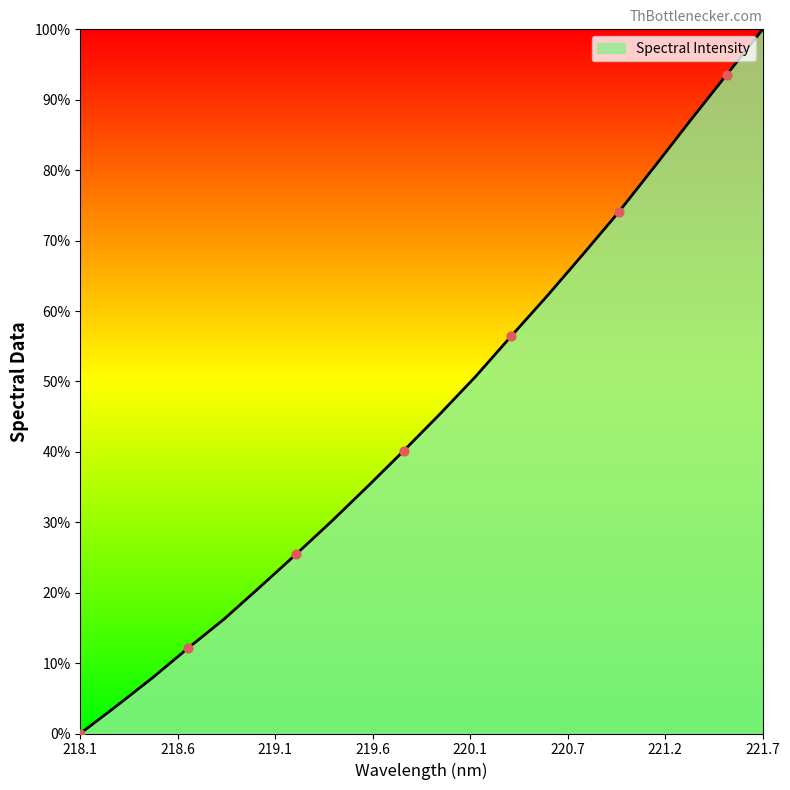

What is the difference between the maximum and minimum values?

100.0